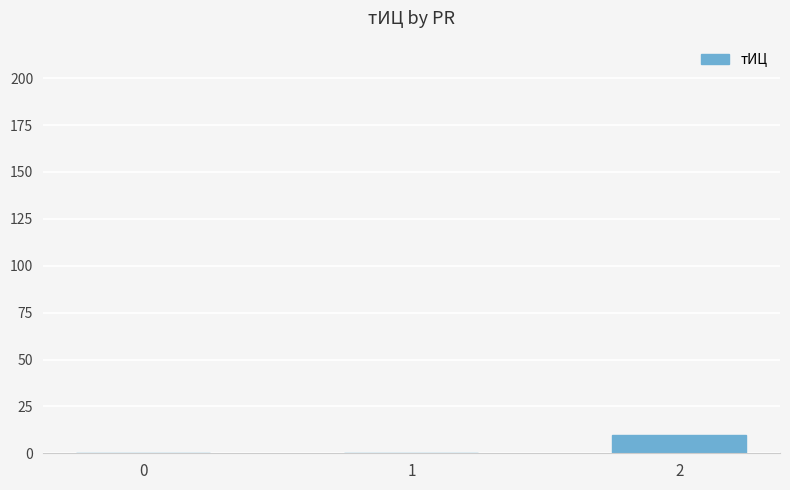

The chart shows a value of 0 at 0. True or false?

True